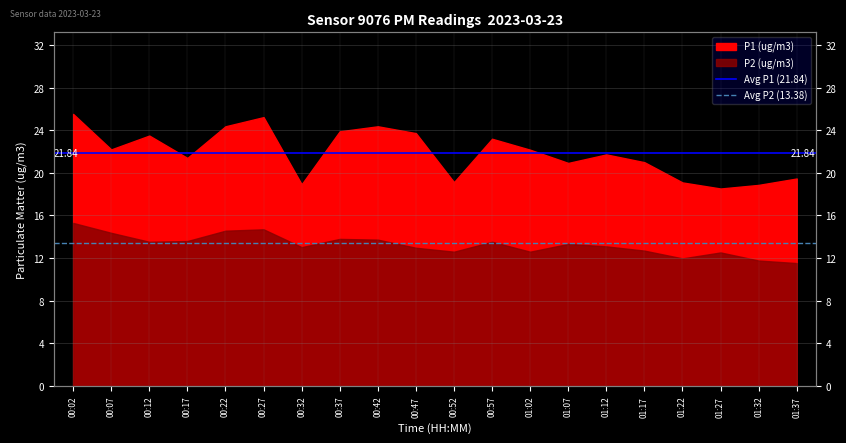

What is the value of the Avg P1 (21.84) point at the 2nd from the left?

21.8